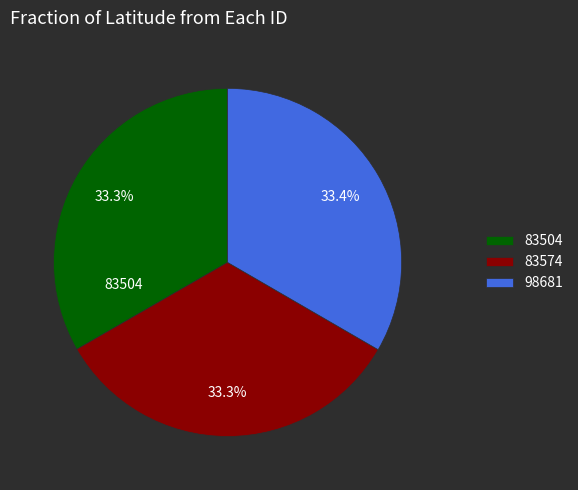

What is the total percentage of 83504 and 83574?

66.6%